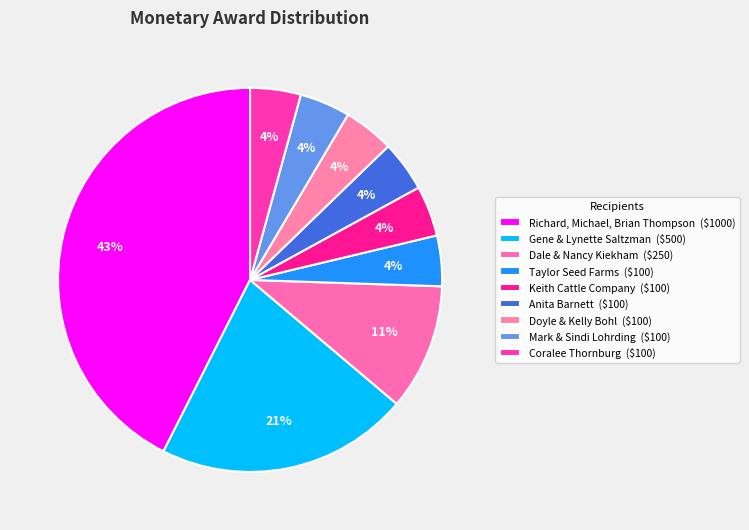

Does any single category account for the majority?

No